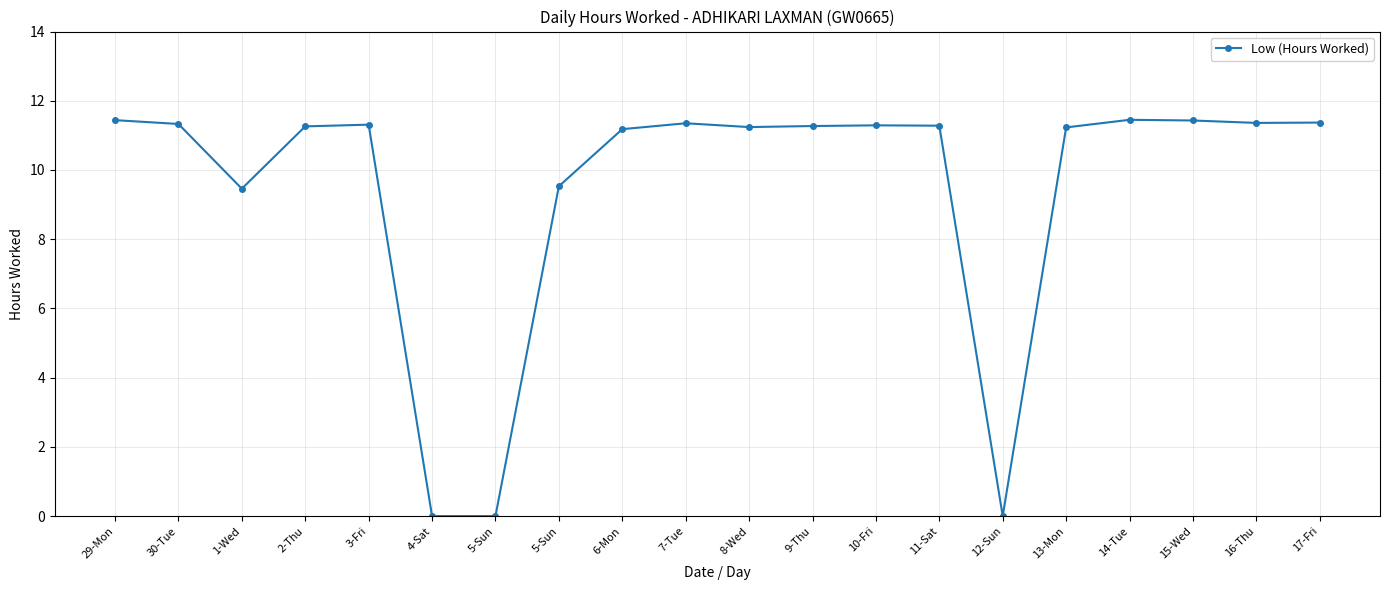

What is the label of the 15th point from the left?

12-Sun